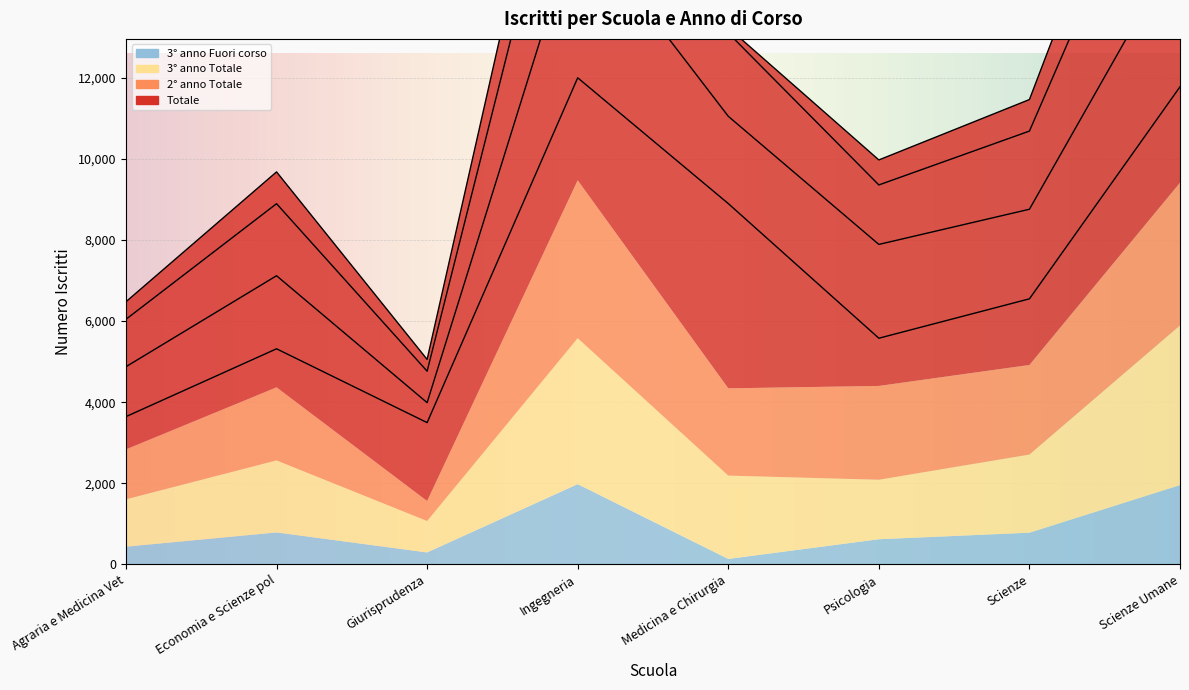

What is the difference between the maximum and second lowest values in the Totale series?

8362